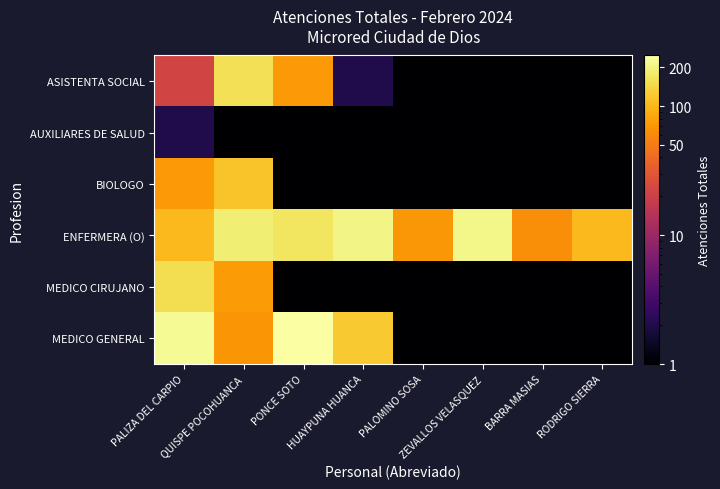

How many categories are shown in the chart?

8